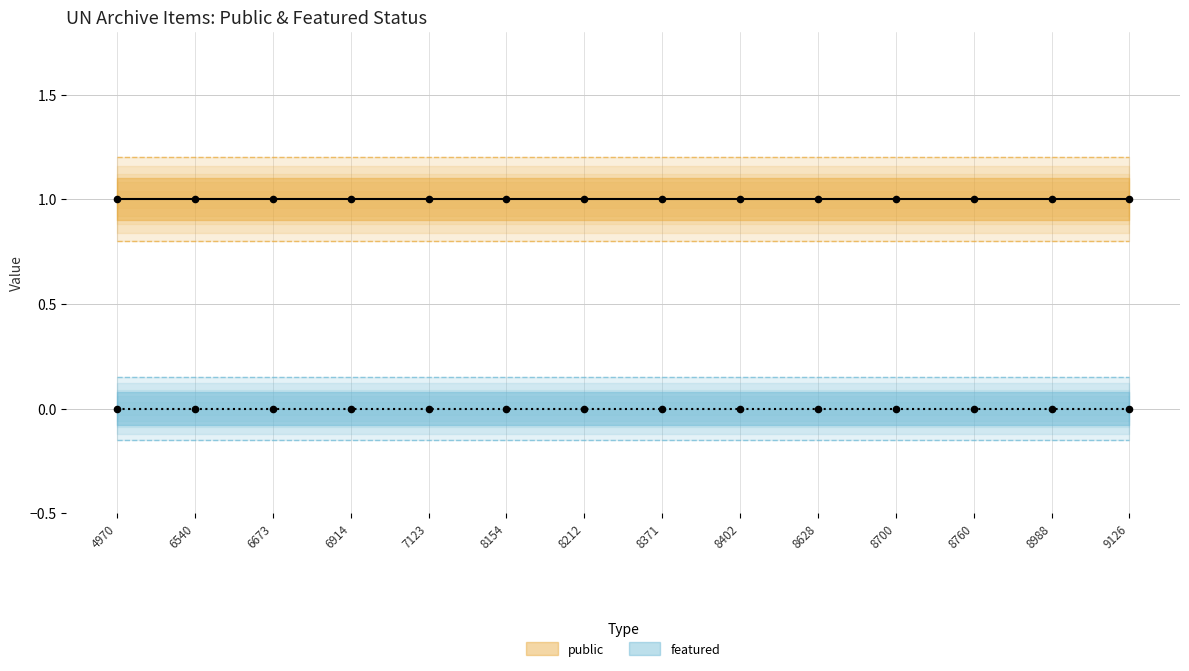

Which series contains the highest Y value?

public